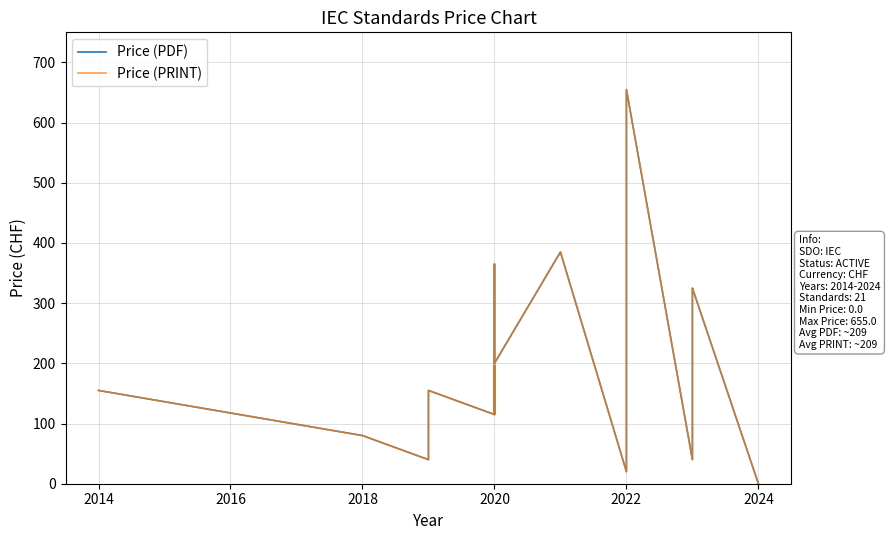

Count the number of data series in this chart.

2